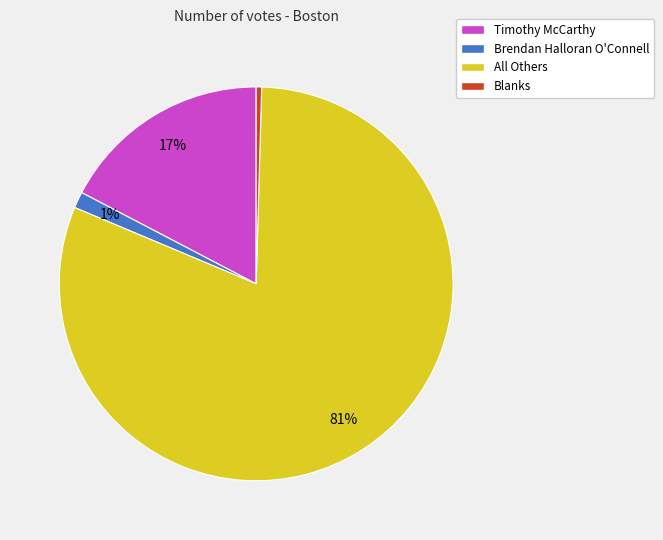

To the nearest percent, what is the average slice percentage?

25%